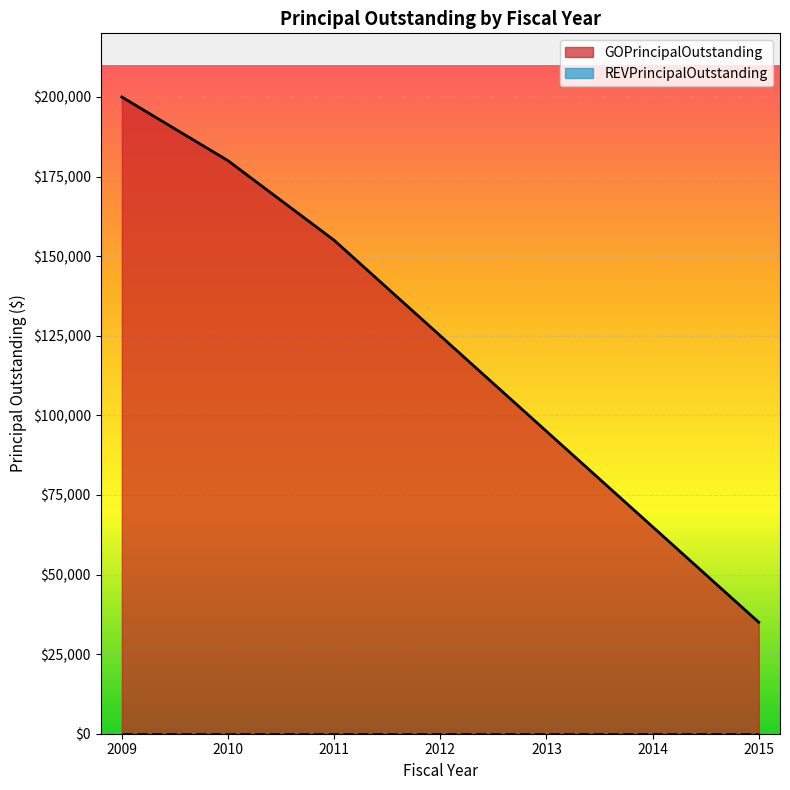

What is the change in value from 2010 to 2014?

-115000